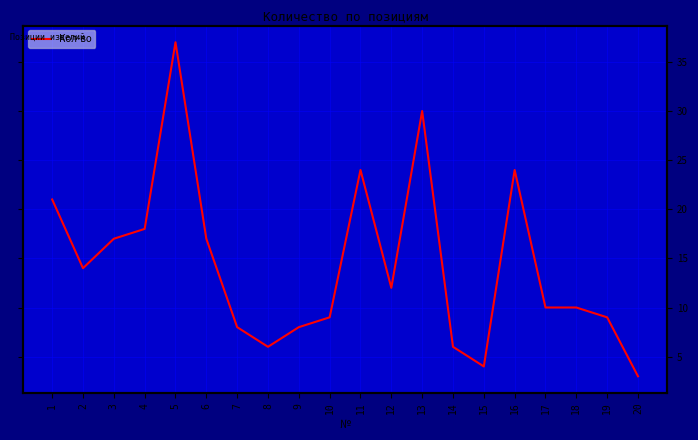

The value at 2 is 22. True or false?

False